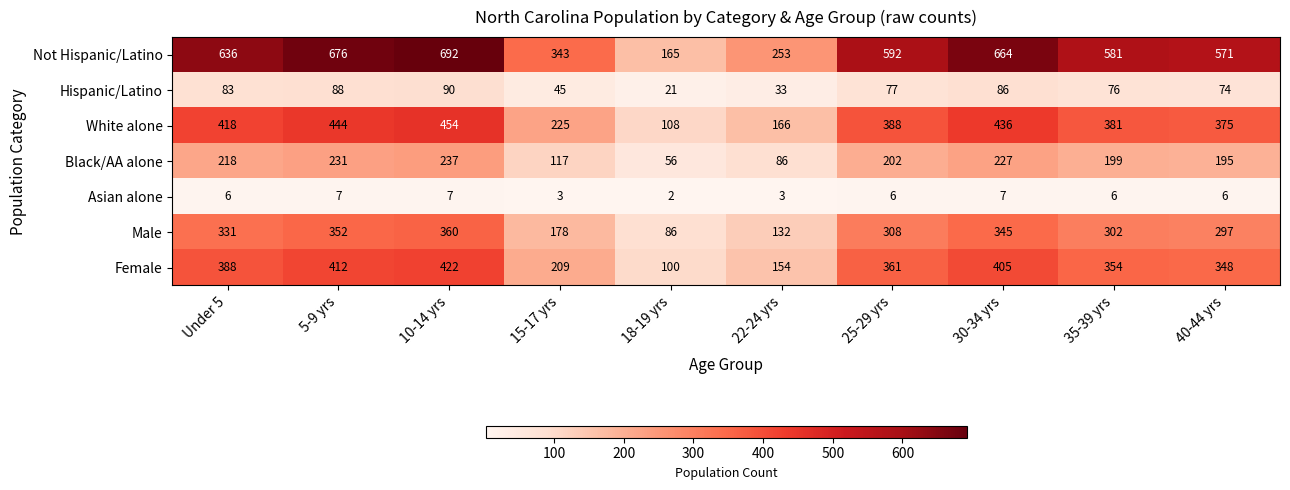

At 10-14 yrs, list the series in order from smallest to largest.

Asian alone, Hispanic/Latino, Black/AA alone, Male, Female, White alone, Not Hispanic/Latino